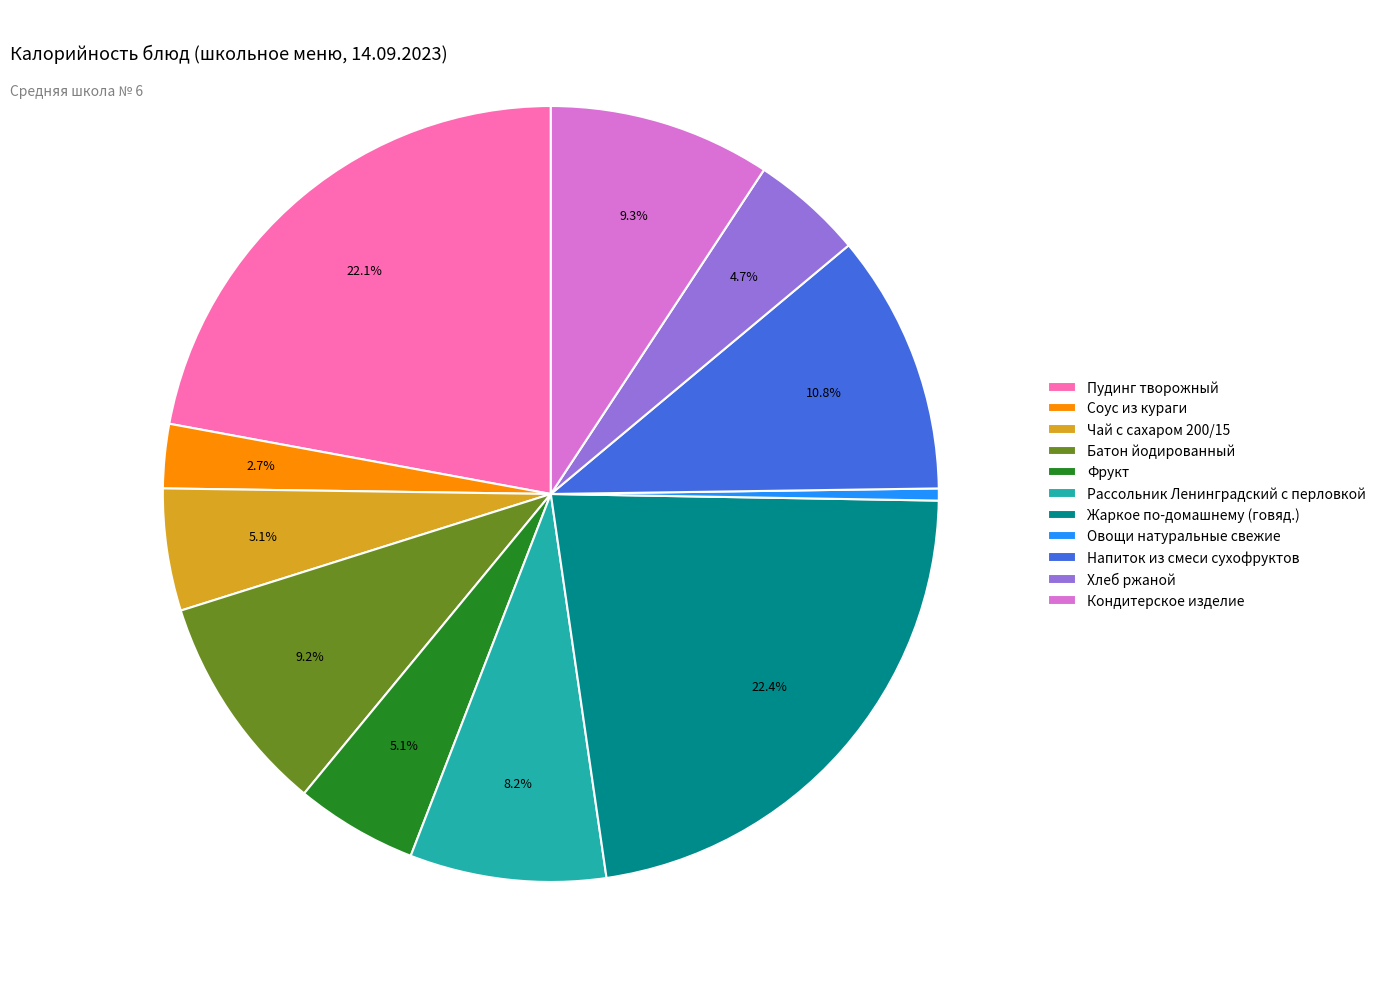

Which slice is the smallest?

Овощи натуральные свежие